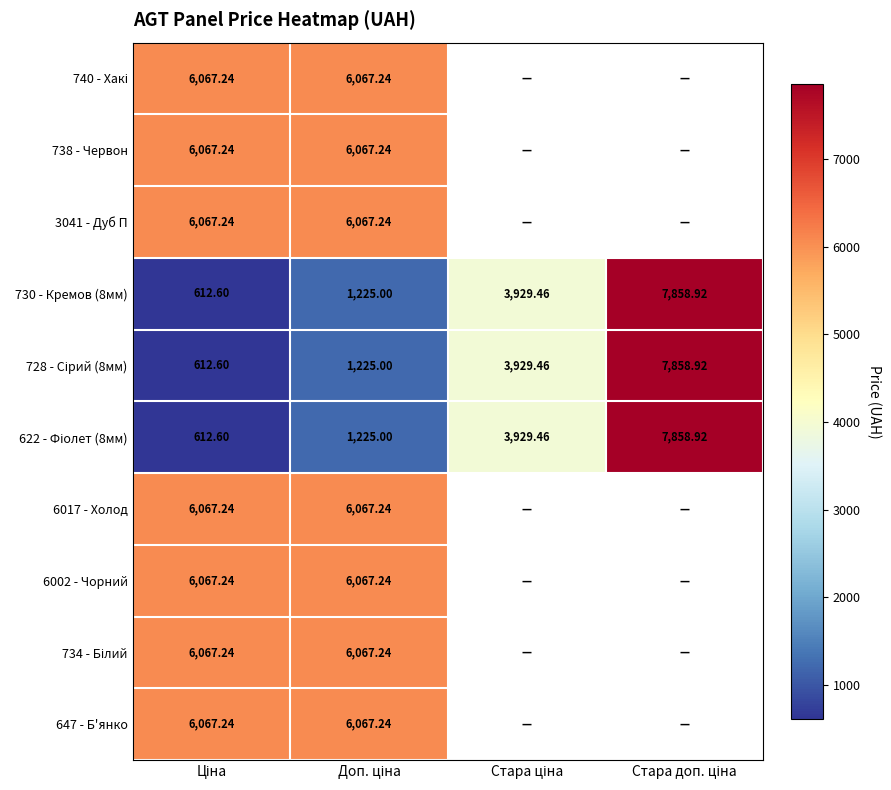

What is the minimum value shown in the chart?

612.6